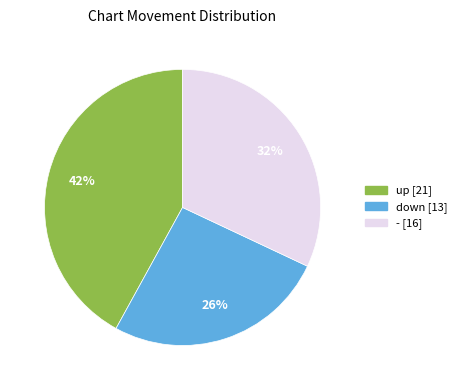

To the nearest percent, what is the difference between the largest and smallest slice percentages?

16%